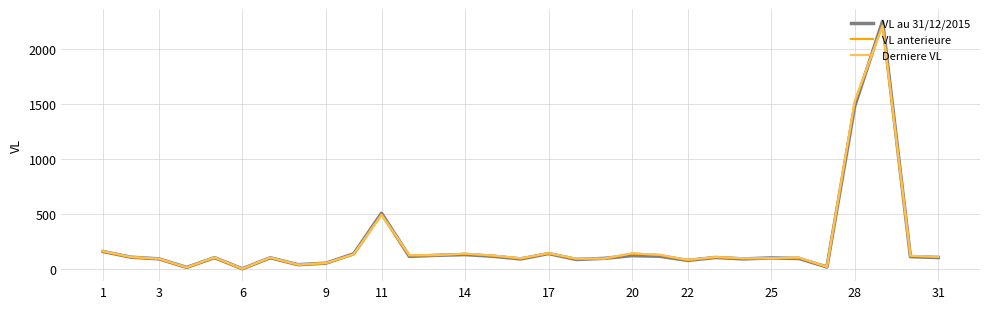

What is the maximum value for VL anterieure?

2219.6